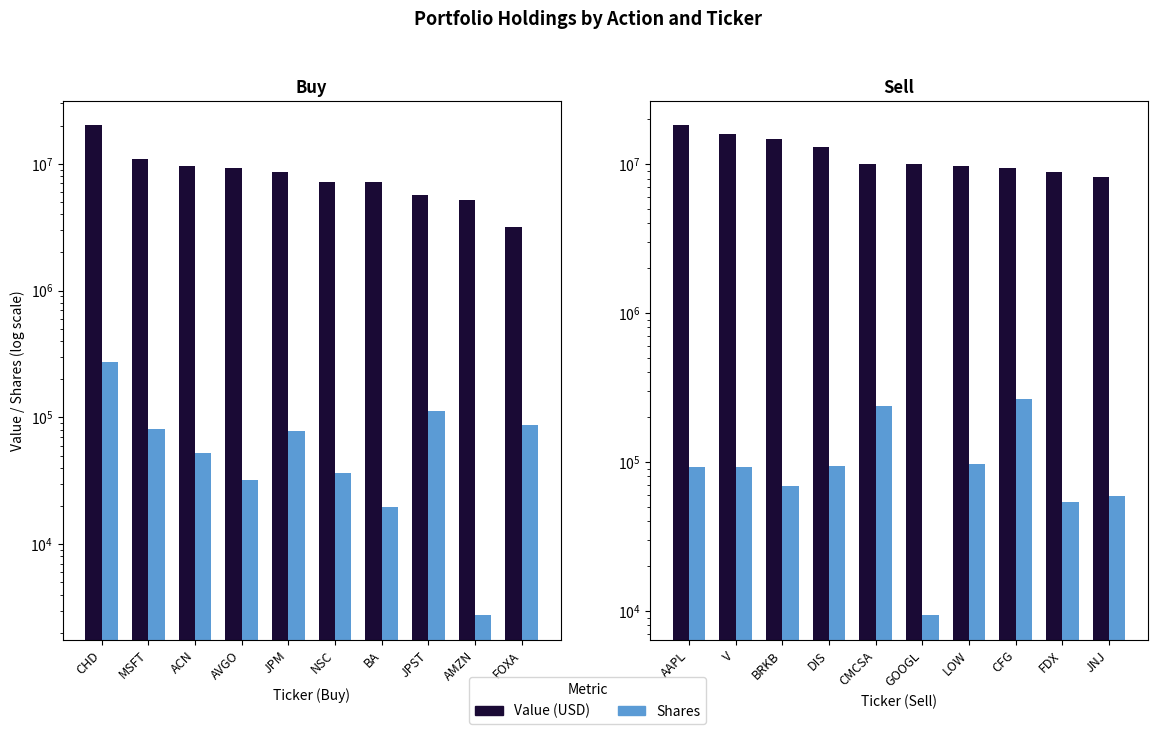

How many groups of bars are there?

10